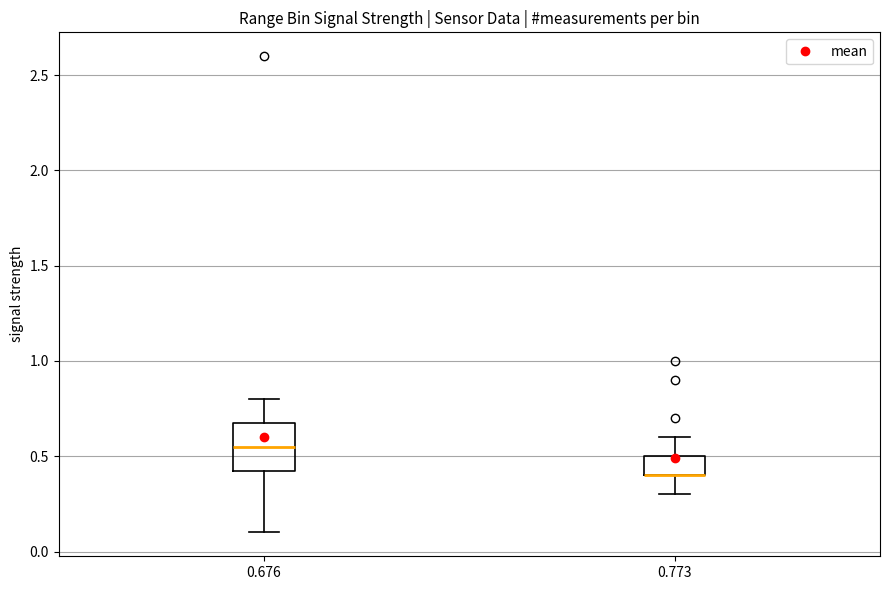

Where is the upper edge of the box at x = 0.773 on the y-axis? The values are not printed on the chart, so give them approximately, as read against the axis.

0.50